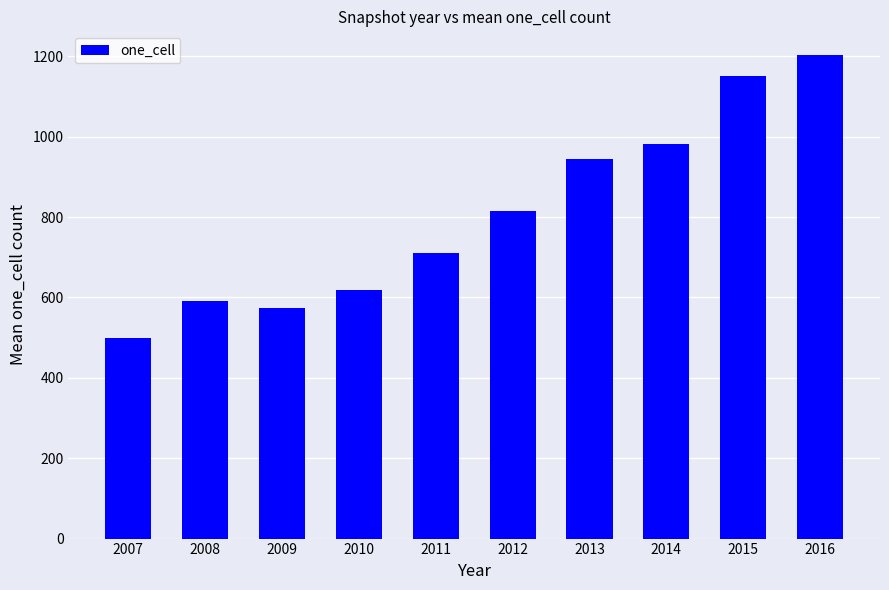

What is the sum of all values?

8089.6